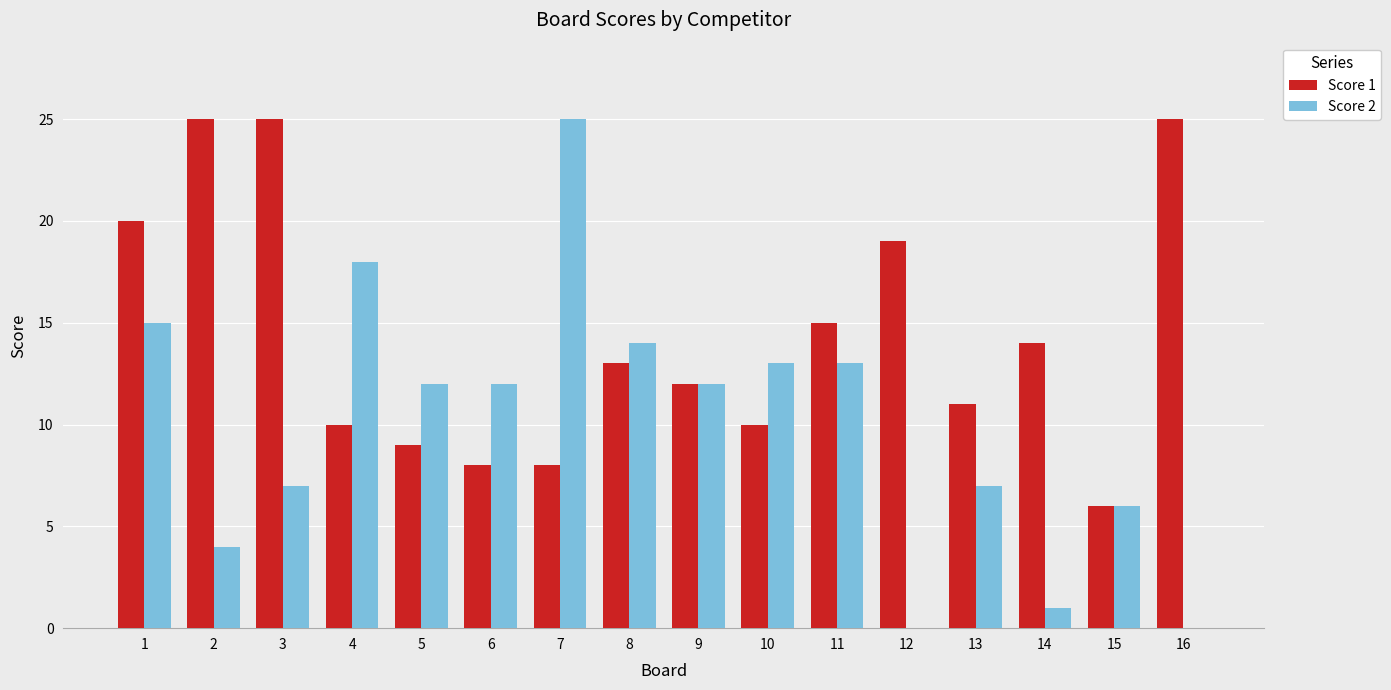

Which series changed the most between 8 and 13?

Score 2